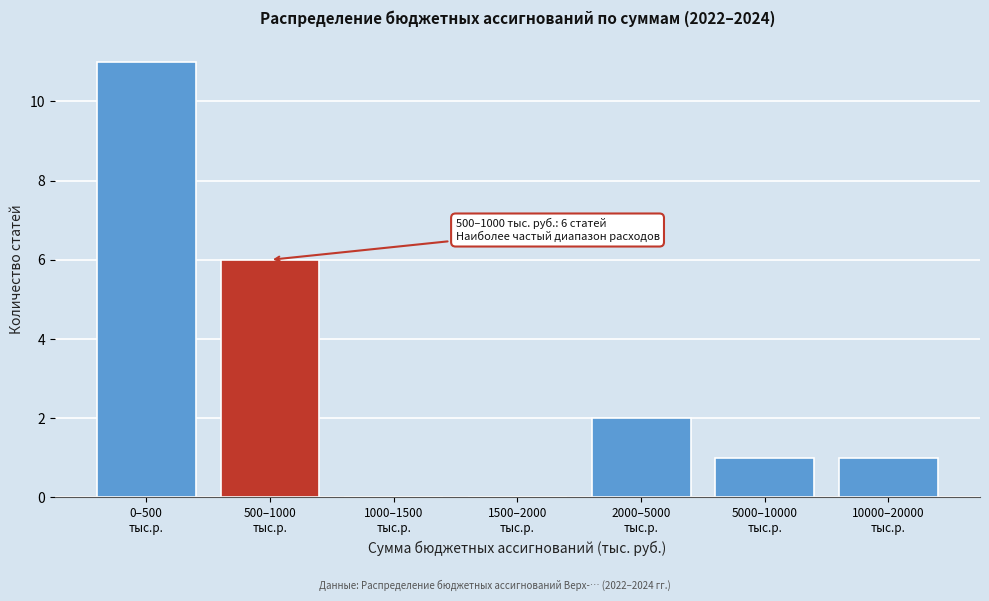

Count the number of data series in this chart.

1